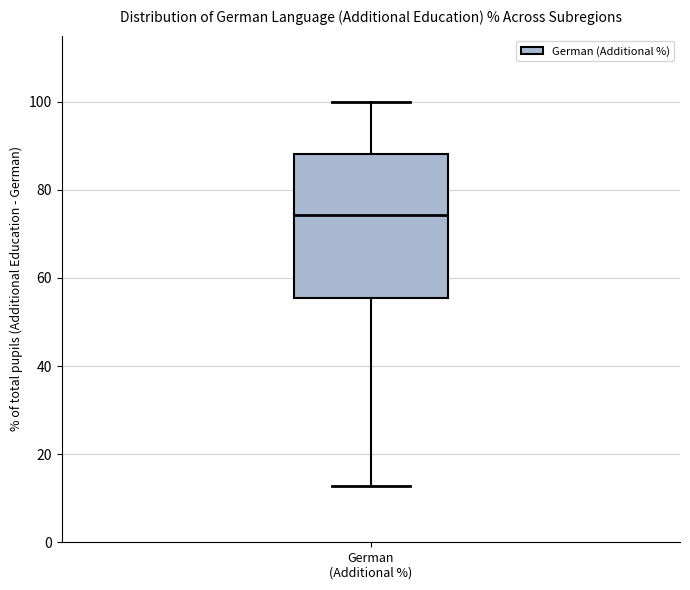

Transcribe this box plot: give where the median line is, the range the box spans, and where the two whiskers end, as read against the y-axis. The values are not printed on the chart, so give them approximately, as read against the axis.

median 74, box 56 to 88, whiskers 12 to 100